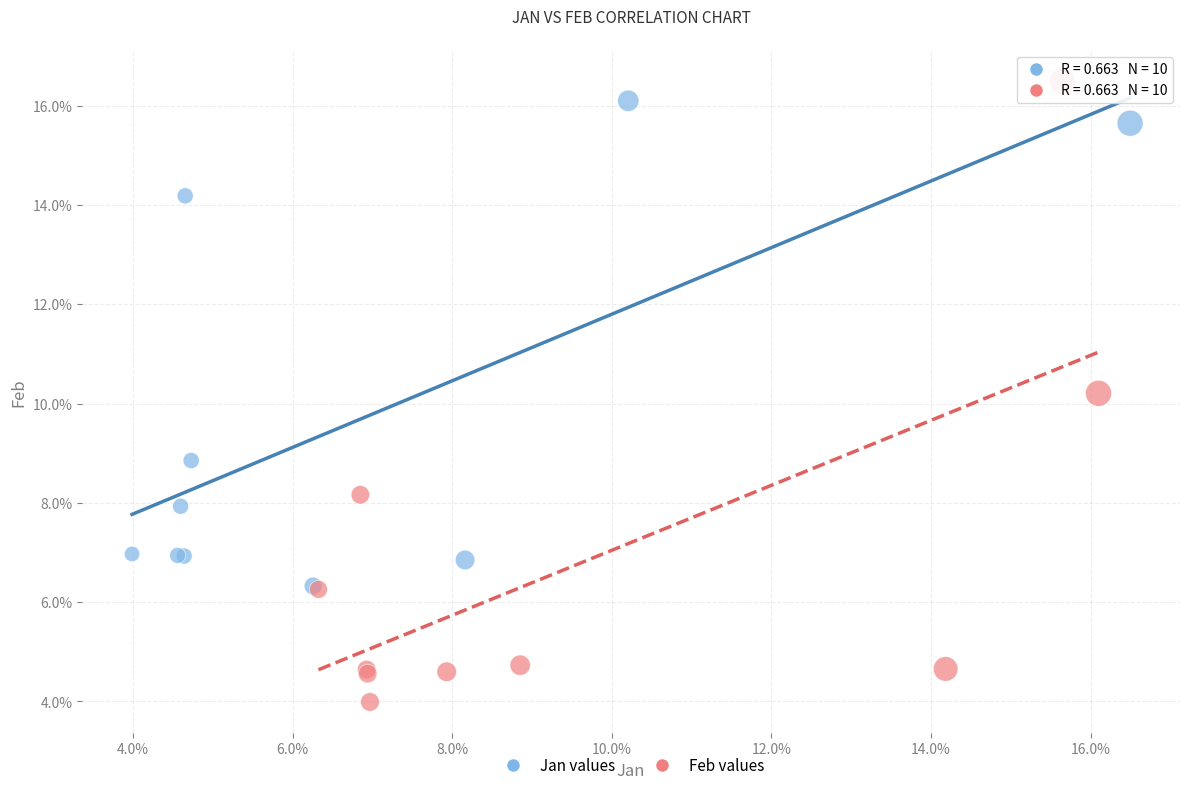

Which series contains the highest Y value?

Feb values